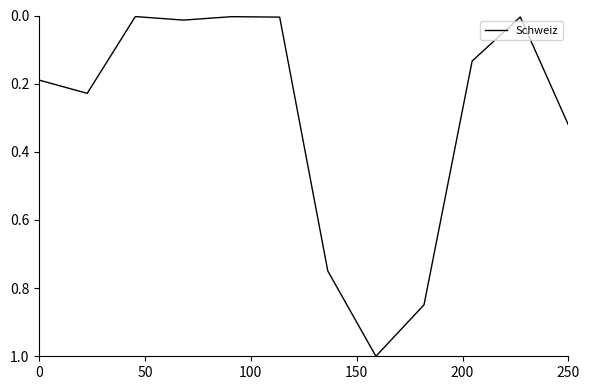

What is the difference between the maximum and minimum values?

1.0